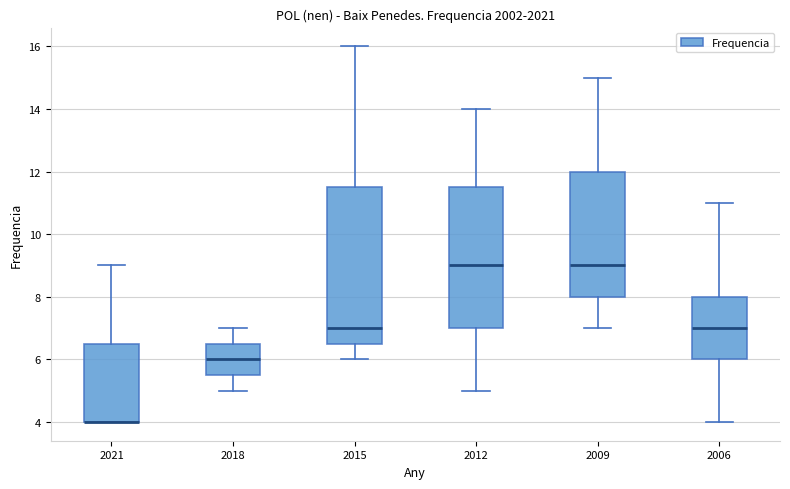

Reading left to right, read every box against the y-axis: the position of its median line, the range the box covers, and the ends of its whiskers. The values are not printed on the chart, so give them approximately, as read against the axis.

2021: median 4.0 (drawn on the box's lower edge), box 4.0 to 6.6, whiskers 4.0 to 9.0
2018: median 6.0, box 5.6 to 6.6, whiskers 5.0 to 7.0
2015: median 7.0, box 6.6 to 11.6, whiskers 6.0 to 16.0
2012: median 9.0, box 7.0 to 11.6, whiskers 5.0 to 14.0
2009: median 9.0, box 8.0 to 12.0, whiskers 7.0 to 15.0
2006: median 7.0, box 6.0 to 8.0, whiskers 4.0 to 11.0